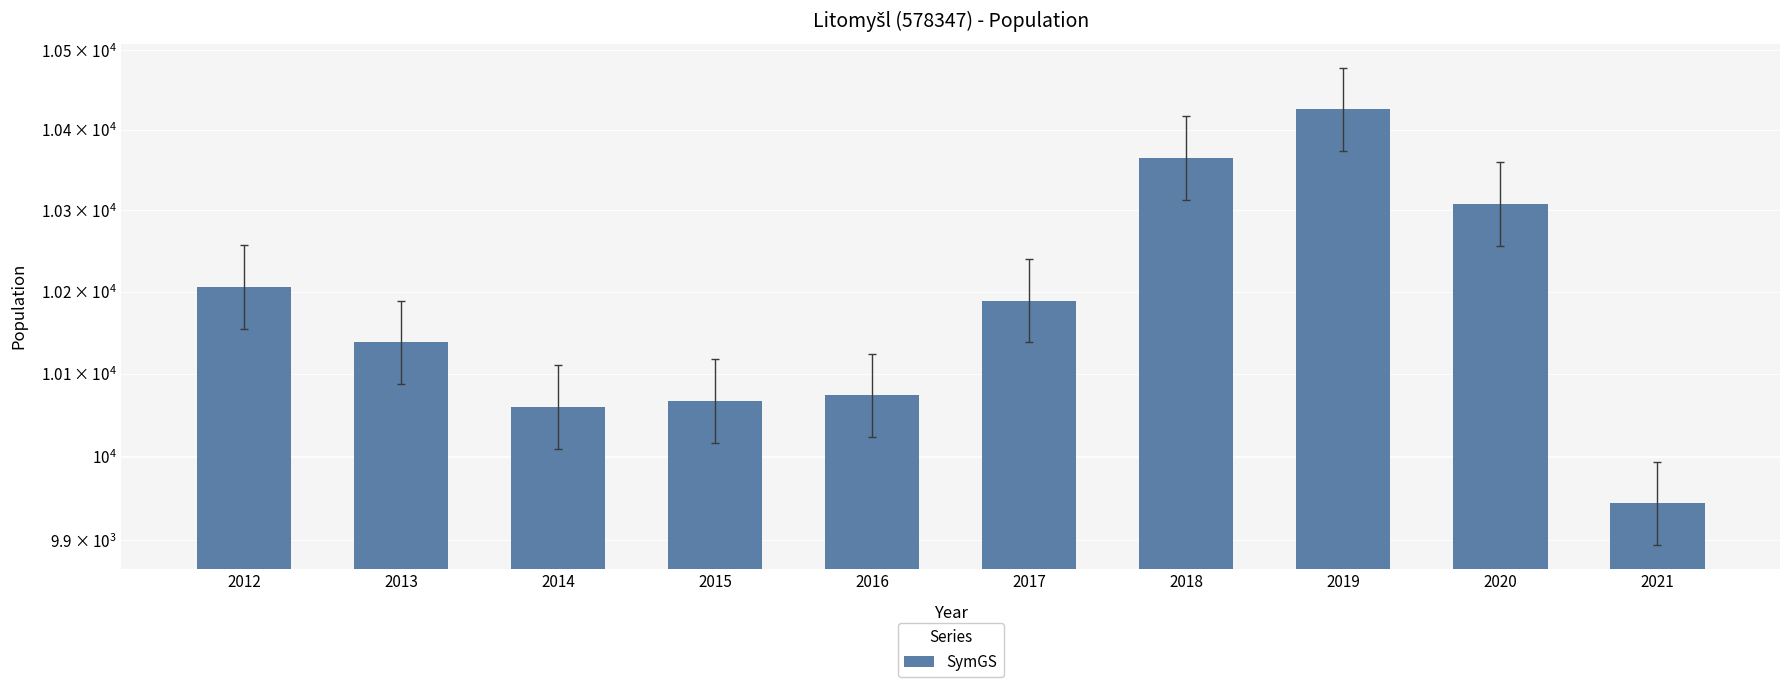

Read the value at 2013.

10138